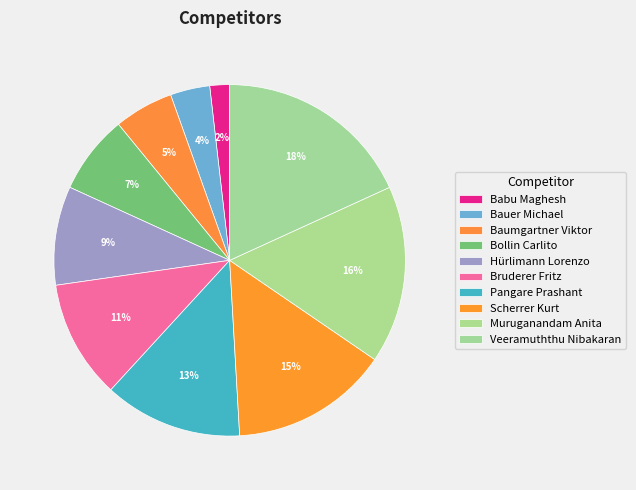

Which slice is the largest?

Veeramuththu Nibakaran